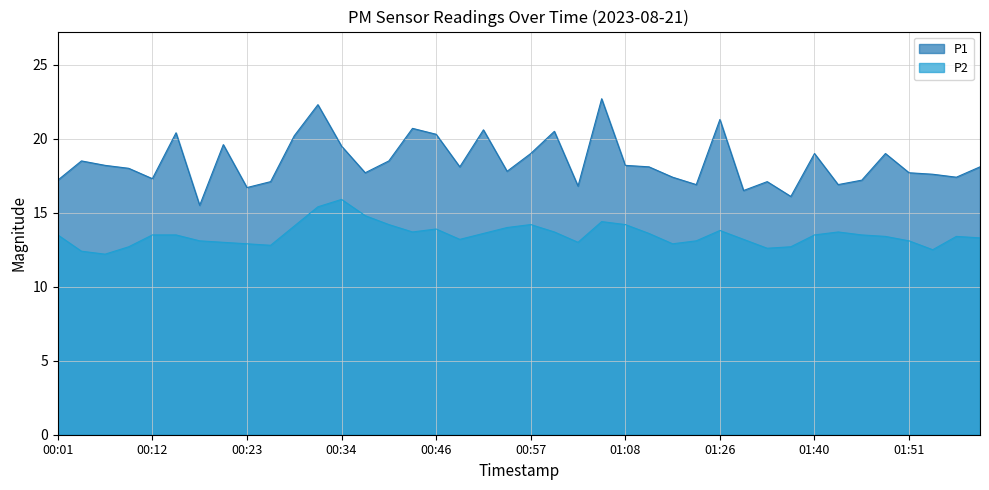

Reading right to left, what are all the values shown in this chart?

P1: 02:00=18.1	01:57=17.4	01:54=17.6	01:51=17.7	01:49=19.0	01:46=17.2	01:43=16.9	01:40=19.0	01:38=16.1	01:35=17.1	01:29=16.5	01:26=21.3	01:20=16.9	01:17=17.4	01:15=18.1	01:08=18.2	01:05=22.7	01:02=16.8	01:00=20.5	00:57=19.0	00:54=17.8	00:51=20.6	00:48=18.1	00:46=20.3	00:43=20.7	00:40=18.5	00:37=17.7	00:34=19.5	00:32=22.3	00:29=20.2	00:26=17.1	00:23=16.7	00:21=19.6	00:18=15.5	00:15=20.4	00:12=17.3	00:09=18.0	00:07=18.2	00:04=18.5	00:01=17.2
P2: 02:00=13.3	01:57=13.4	01:54=12.5	01:51=13.1	01:49=13.4	01:46=13.5	01:43=13.7	01:40=13.5	01:38=12.7	01:35=12.6	01:29=13.2	01:26=13.8	01:20=13.1	01:17=12.9	01:15=13.6	01:08=14.2	01:05=14.4	01:02=13.0	01:00=13.7	00:57=14.2	00:54=14.0	00:51=13.6	00:48=13.2	00:46=13.9	00:43=13.7	00:40=14.2	00:37=14.8	00:34=15.9	00:32=15.4	00:29=14.1	00:26=12.8	00:23=12.9	00:21=13.0	00:18=13.1	00:15=13.5	00:12=13.5	00:09=12.7	00:07=12.2	00:04=12.4	00:01=13.5